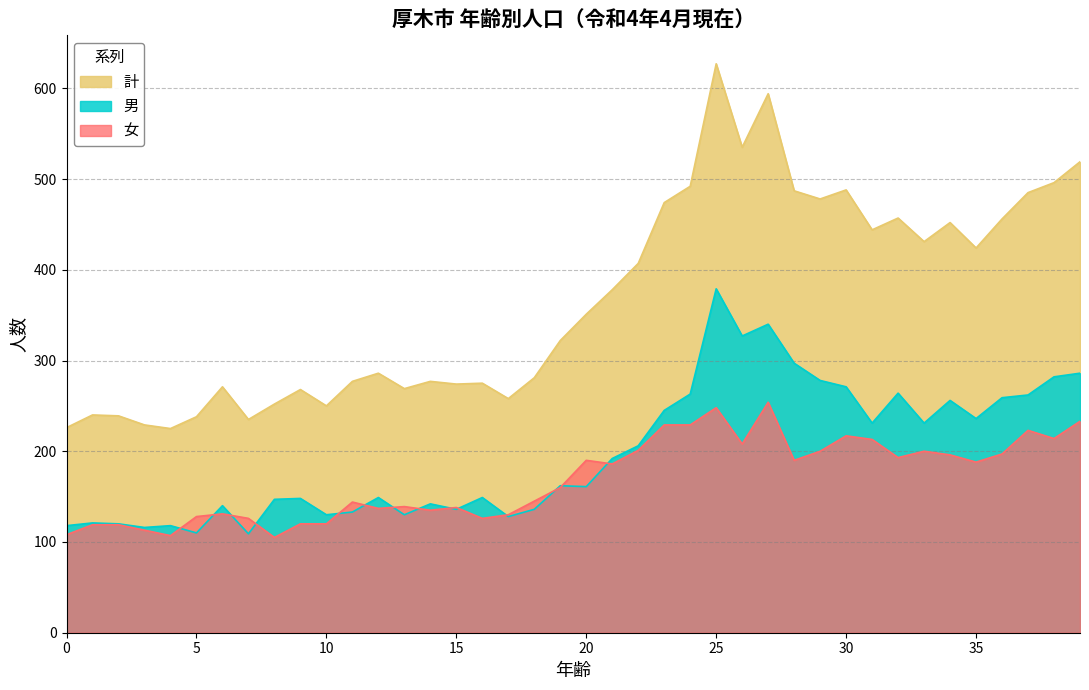

True or false: 男 and 計 cross at least once.

False